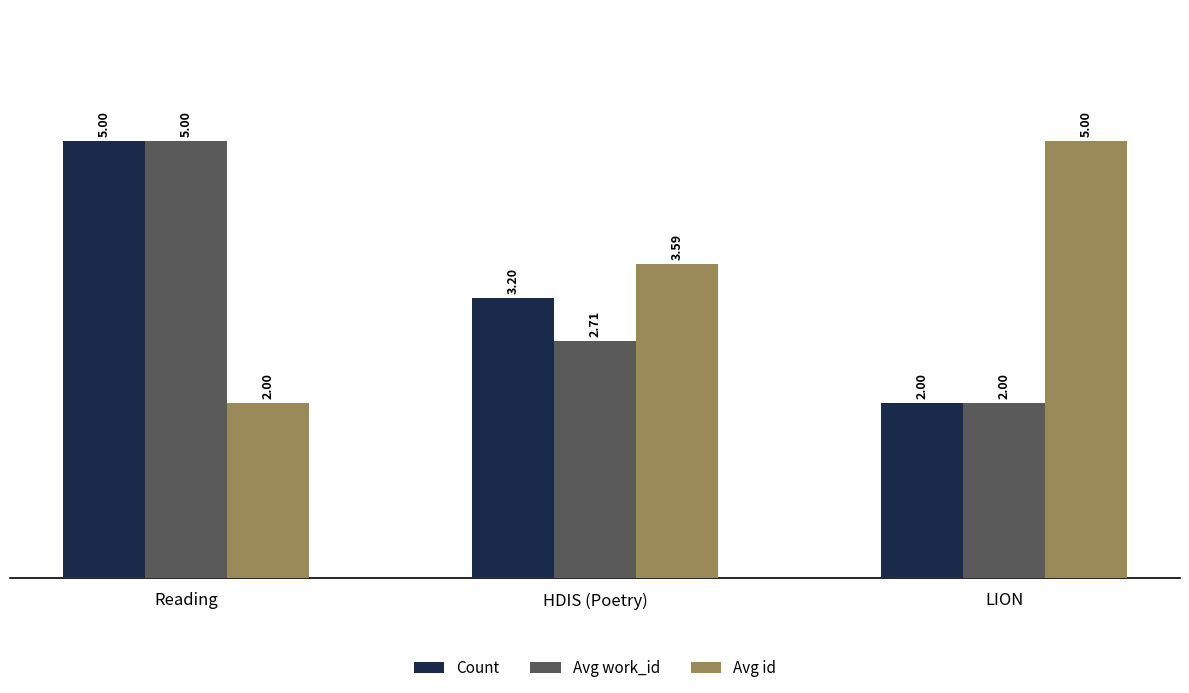

True or false: Avg id has a value of 2.0 at Reading.

True